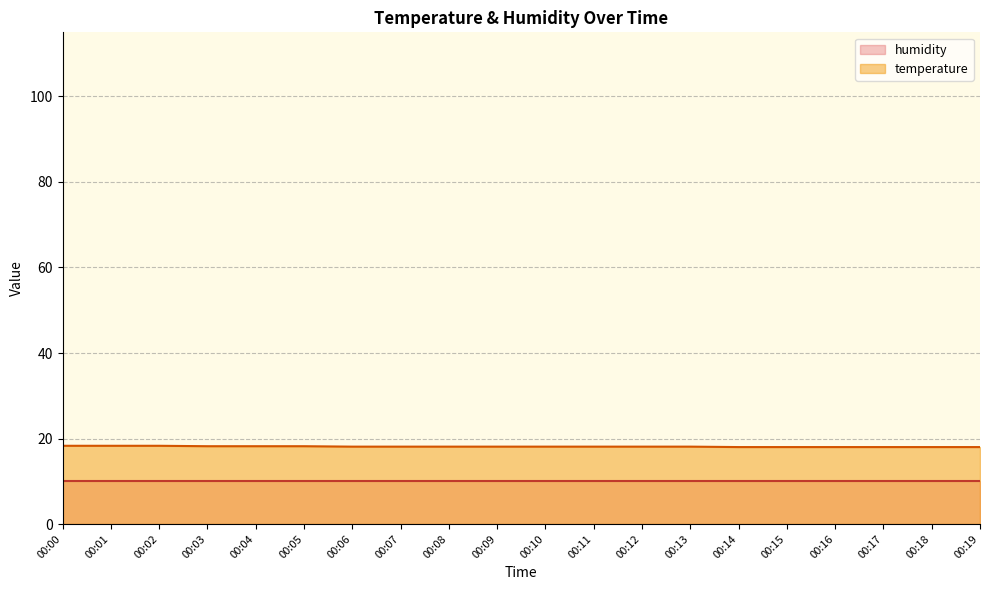

What is the minimum value shown in the chart?

10.0